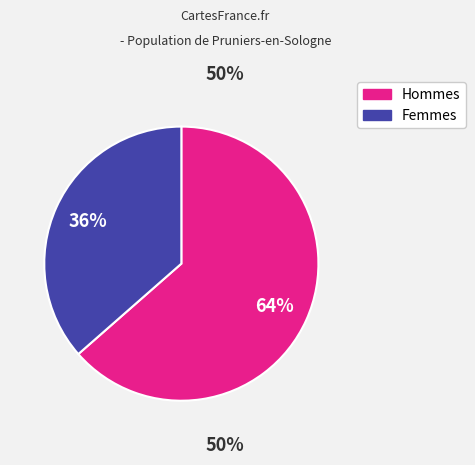

Is there a majority slice in this chart?

Yes